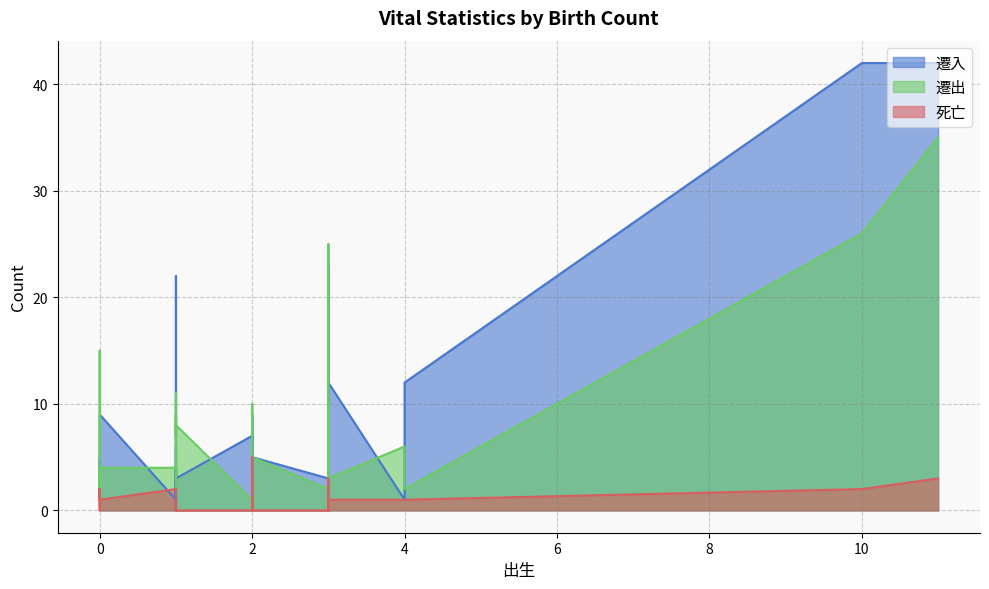

Reading right to left, list all the values displayed in this chart.

遷入: 0=3	0=2	0=9	2=5	1=3	2=1	1=7	3=12	1=6	1=4	1=0	0=1	3=23	3=22	2=5	2=6	2=7	1=1	3=3	1=2	3=0	2=0	3=4	3=2	1=8	4=12	1=1	1=1	0=2	1=4	1=0	4=1	2=9	0=5	1=22	3=12	3=2	3=2	11=42	10=42
遷出: 0=2	0=4	0=4	2=5	1=8	2=2	1=3	3=3	1=2	1=2	1=2	0=1	3=25	3=23	2=7	2=10	2=1	1=4	3=2	1=2	3=1	2=0	3=4	3=4	1=9	4=2	1=2	1=4	0=15	1=11	1=7	4=6	2=9	0=5	1=9	3=10	3=8	3=2	11=35	10=26
死亡: 0=2	0=1	0=1	2=0	1=0	2=3	1=0	3=1	1=1	1=1	1=1	0=0	3=1	3=3	2=0	2=5	2=0	1=1	3=0	1=1	3=2	2=0	3=1	3=1	1=1	4=1	1=0	1=2	0=1	1=1	1=0	4=1	2=0	0=2	1=0	3=1	3=0	3=0	11=3	10=2